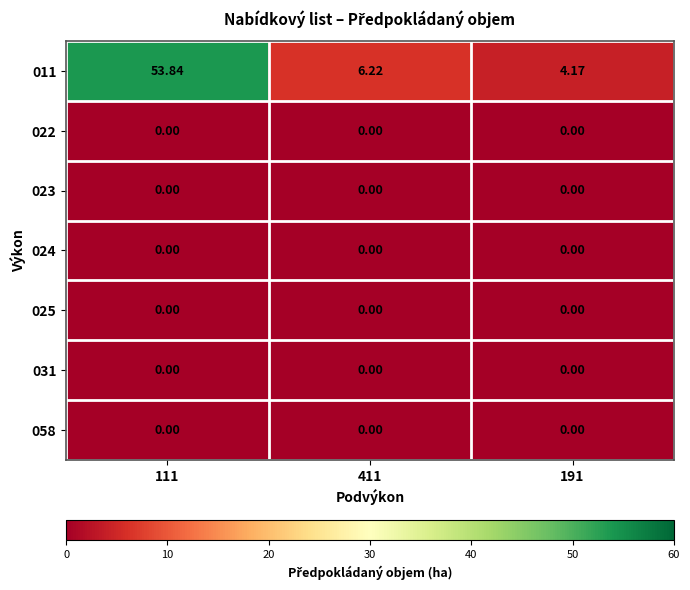

At how many categories does at least one series exceed 4?

3